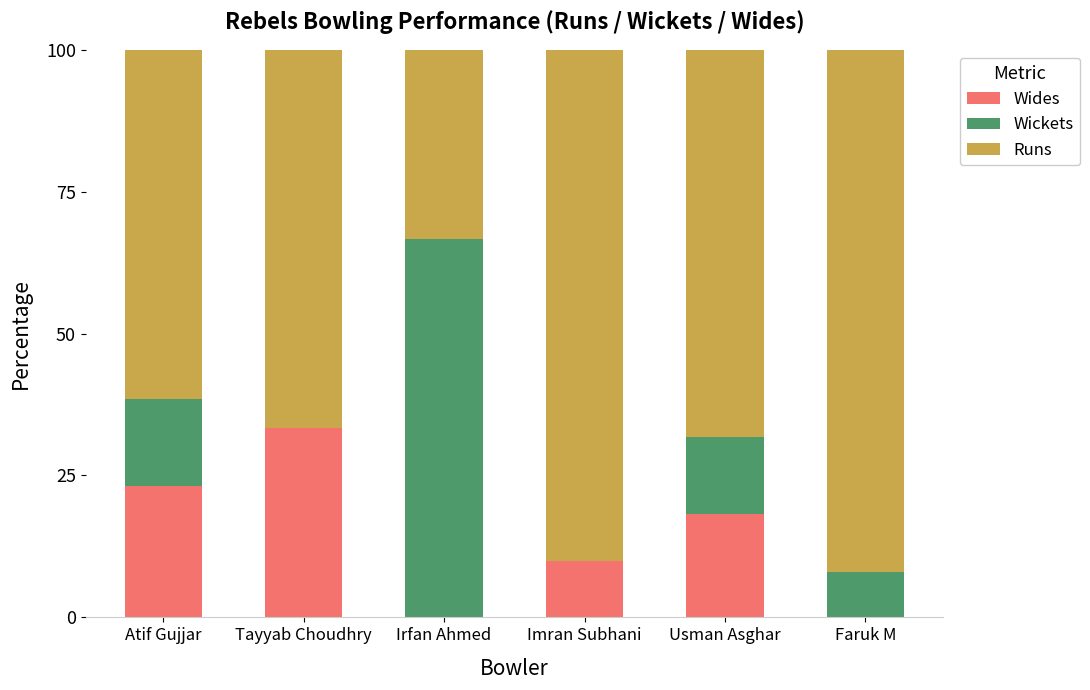

Read the Wides value at Atif Gujjar.

23.1